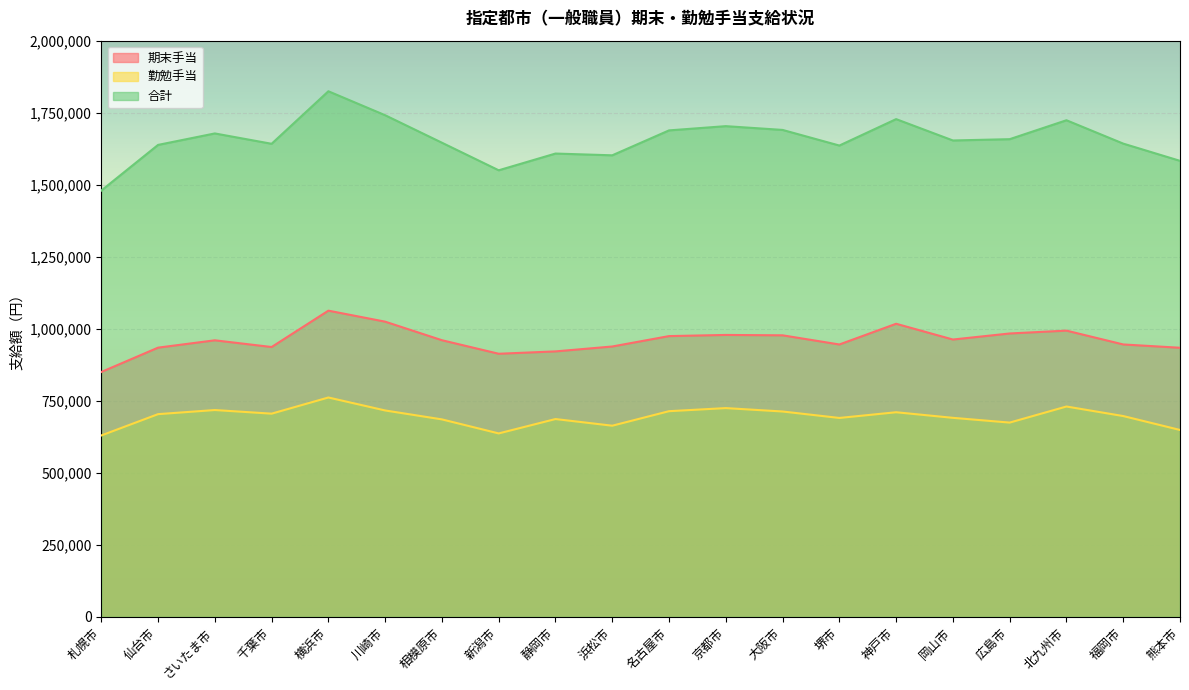

What value does the 合計 series have at 北九州市?

1723800